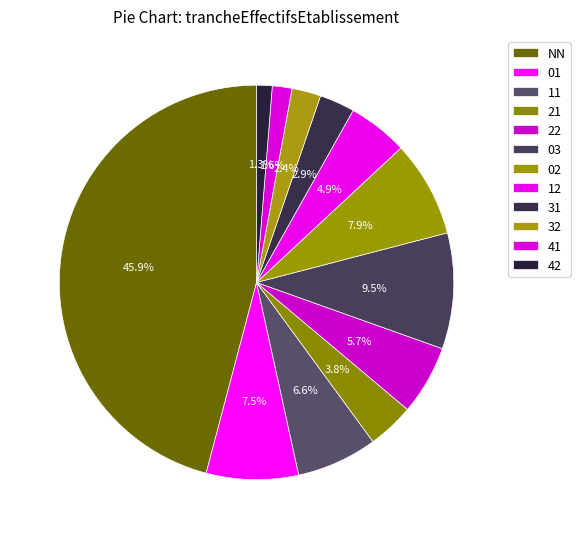

Which slice is the smallest?

42